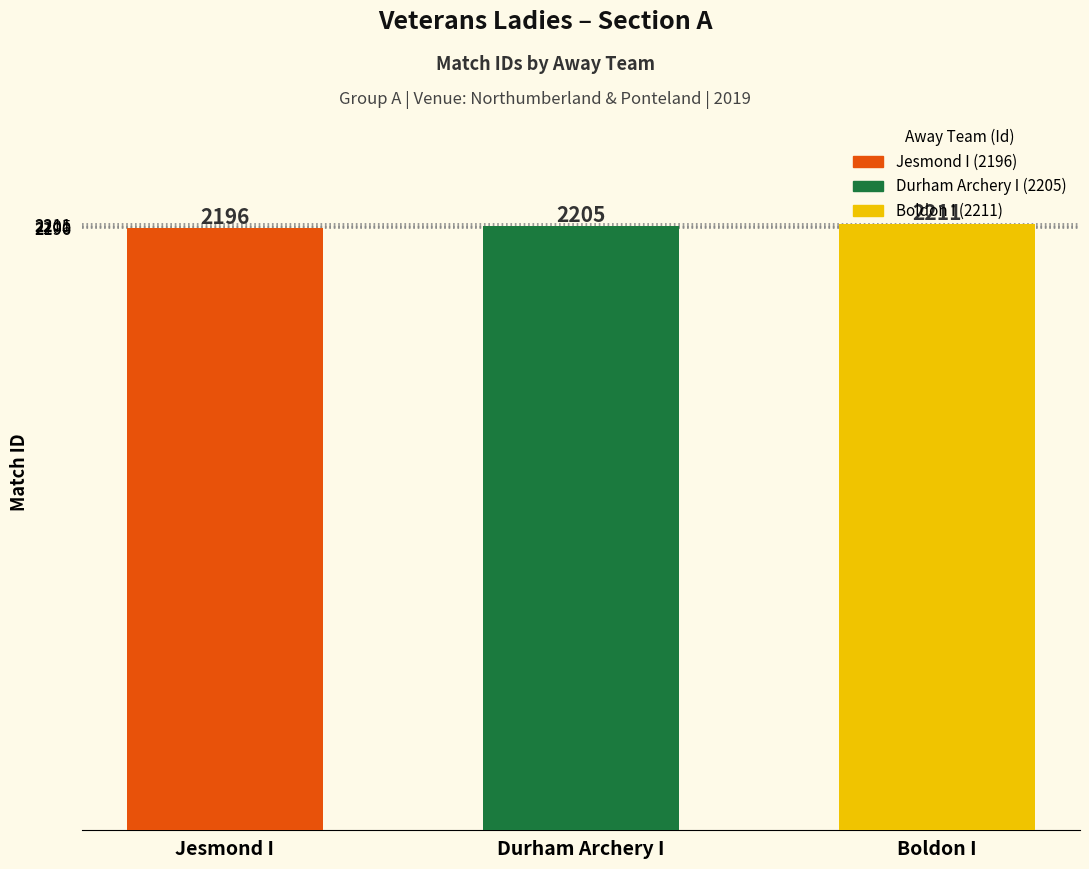

What is the greatest value displayed?

2211